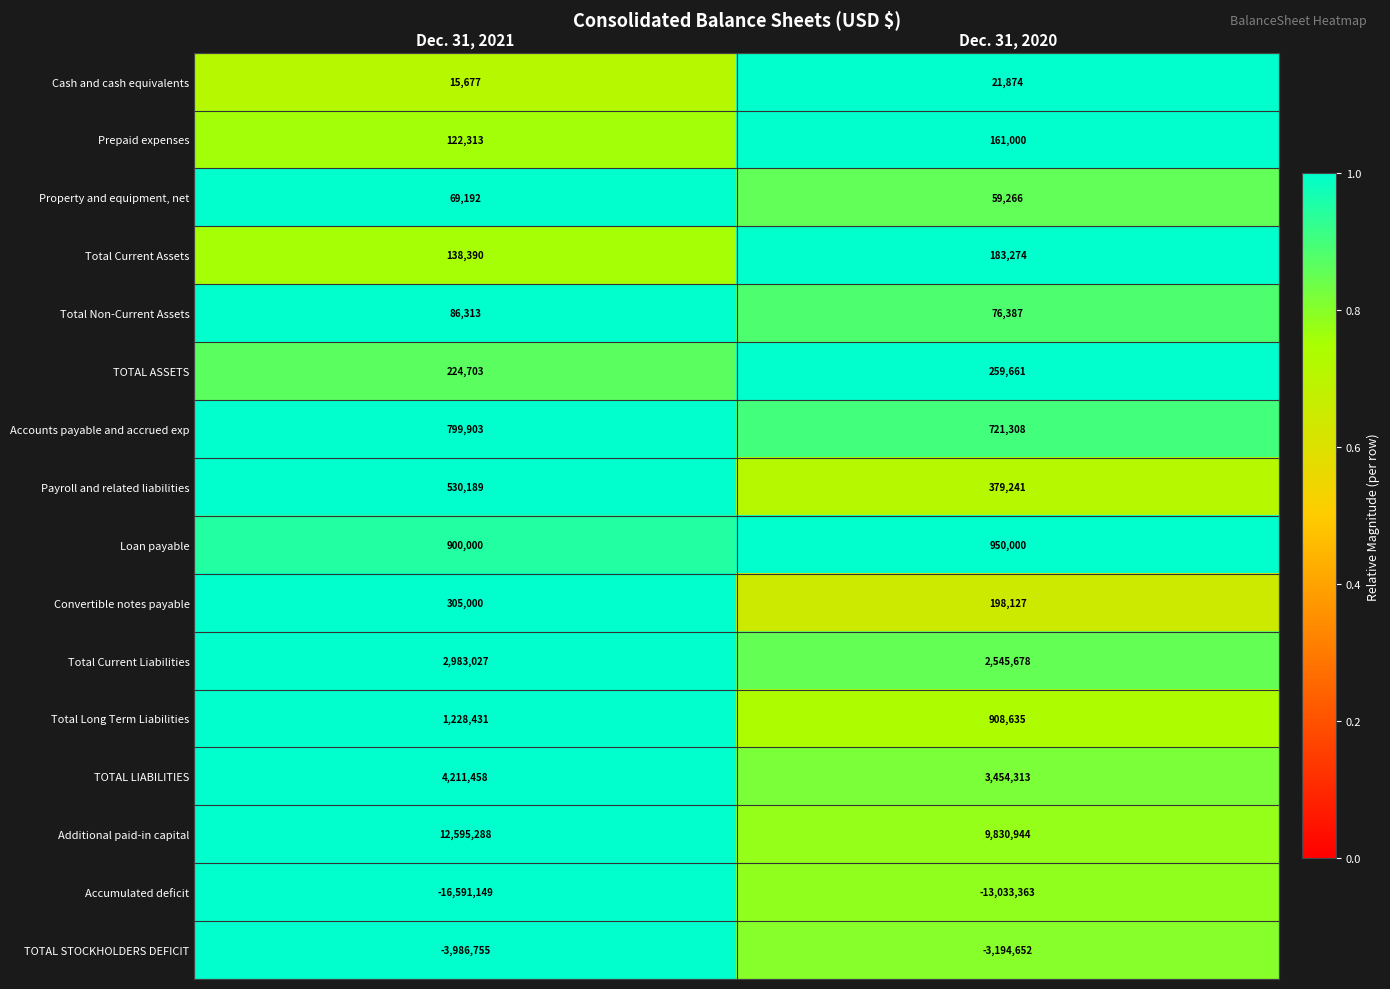

What is the total value across all series at Dec. 31, 2021?

3631980